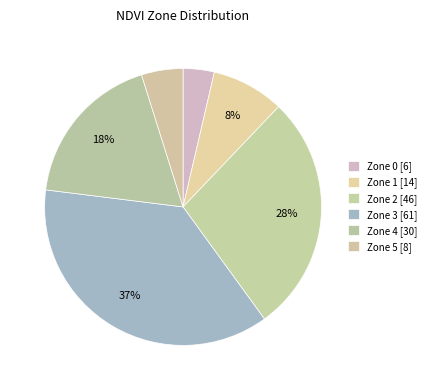

What percentage is the Zone 0 slice, to the nearest percent?

4%